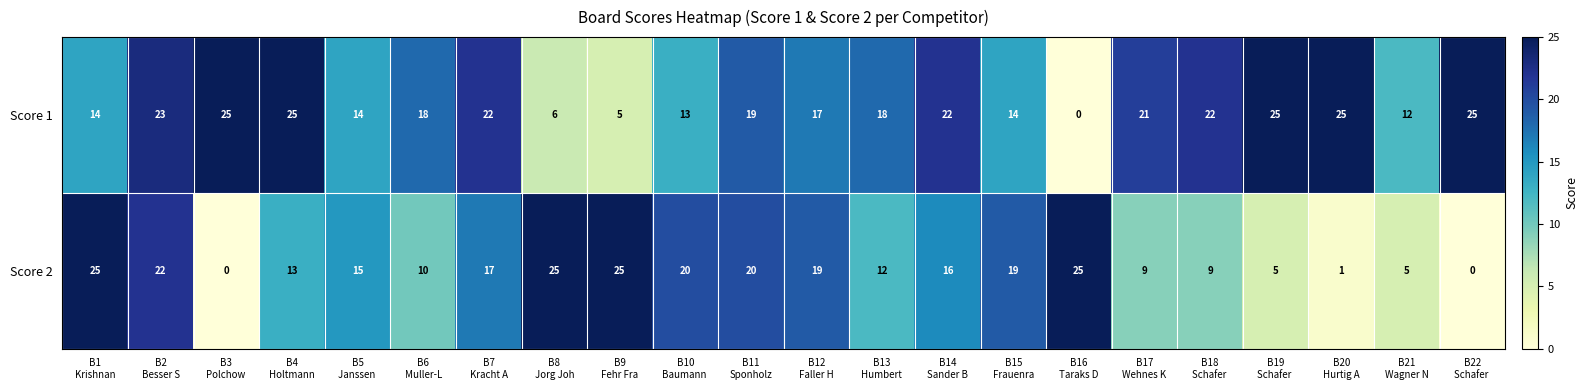

What is the sum of all Score 2 values?

312